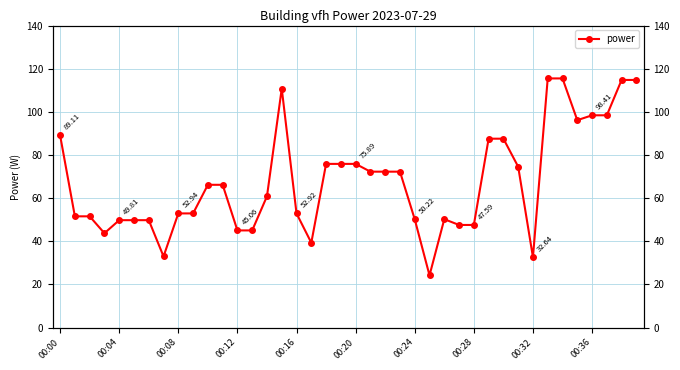

What is the label of the 16th point from the right?

00:24